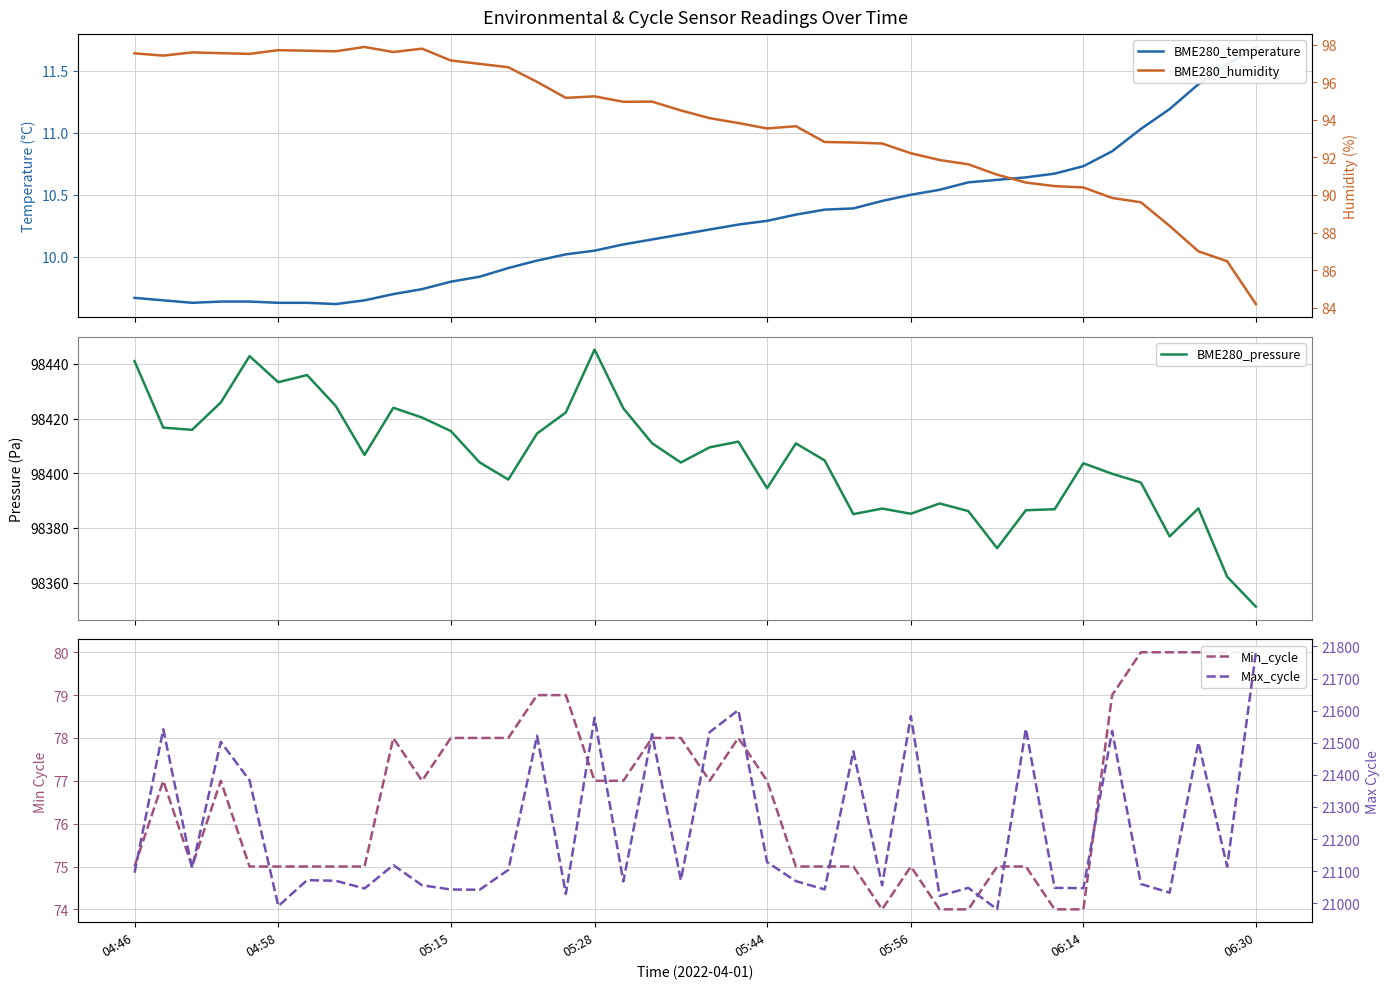

Reading right to left, what are all the values shown in this chart?

BME280_temperature: 11.7	11.6	11.4	11.2	11.0	10.8	10.7	10.7	10.6	10.6	10.6	10.5	10.5	10.4	10.4	10.4	10.3	10.3	10.3	10.2	10.2	10.1	10.1	10.1	10.0	10.0	9.9	9.8	9.8	9.7	9.7	9.7	9.6	9.6	9.6	9.6	9.6	9.6	9.7	9.7
BME280_pressure: 98351.2	98362.2	98387.1	98376.9	98396.6	98399.8	98403.7	98386.8	98386.5	98372.6	98386.1	98388.9	98385.2	98387.1	98385.1	98404.7	98410.9	98394.5	98411.6	98409.5	98403.9	98411.0	98423.8	98445.2	98422.2	98414.5	98397.7	98404.0	98415.4	98420.4	98423.9	98406.7	98424.6	98435.9	98433.3	98442.8	98425.9	98415.9	98416.7	98441.0
Min_cycle: 80.0	80.0	80.0	80.0	80.0	79.0	74.0	74.0	75.0	75.0	74.0	74.0	75.0	74.0	75.0	75.0	75.0	77.0	78.0	77.0	78.0	78.0	77.0	77.0	79.0	79.0	78.0	78.0	78.0	77.0	78.0	75.0	75.0	75.0	75.0	75.0	77.0	75.0	77.0	75.0
BME280_humidity: 84.2	86.5	87.0	88.3	89.6	89.8	90.4	90.5	90.7	91.1	91.6	91.9	92.2	92.7	92.8	92.8	93.7	93.5	93.8	94.1	94.5	95.0	95.0	95.2	95.2	96.0	96.8	97.0	97.2	97.8	97.6	97.9	97.7	97.7	97.7	97.5	97.5	97.6	97.4	97.5
Max_cycle: 21782.0	21114.0	21501.0	21033.0	21060.0	21537.0	21047.0	21048.0	21544.0	20981.0	21048.0	21023.0	21583.0	21056.0	21473.0	21043.0	21069.0	21128.0	21602.0	21533.0	21072.0	21527.0	21068.0	21578.0	21029.0	21522.0	21104.0	21042.0	21043.0	21056.0	21119.0	21046.0	21070.0	21072.0	20991.0	21383.0	21503.0	21110.0	21542.0	21095.0